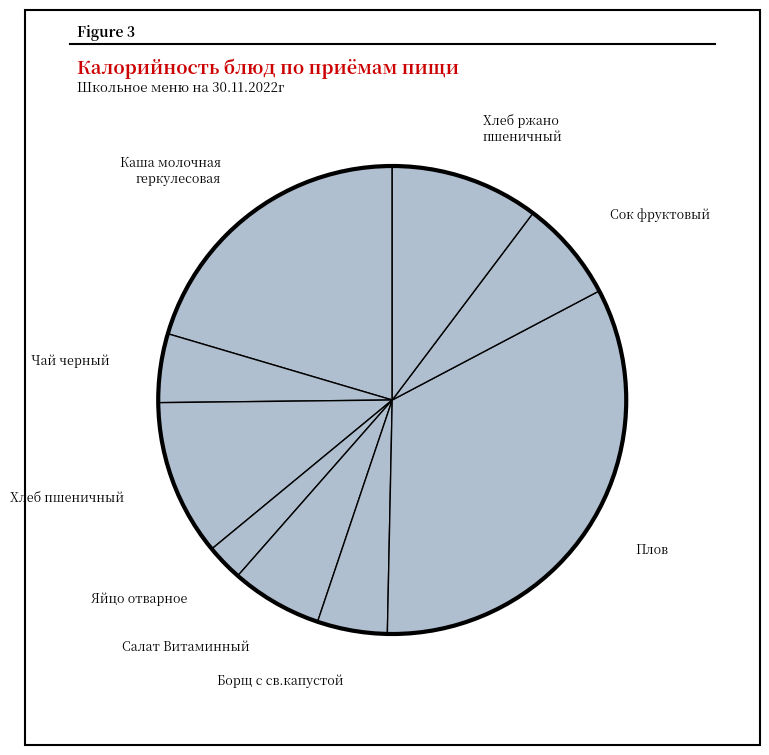

Which category has the biggest portion of the pie?

Плов